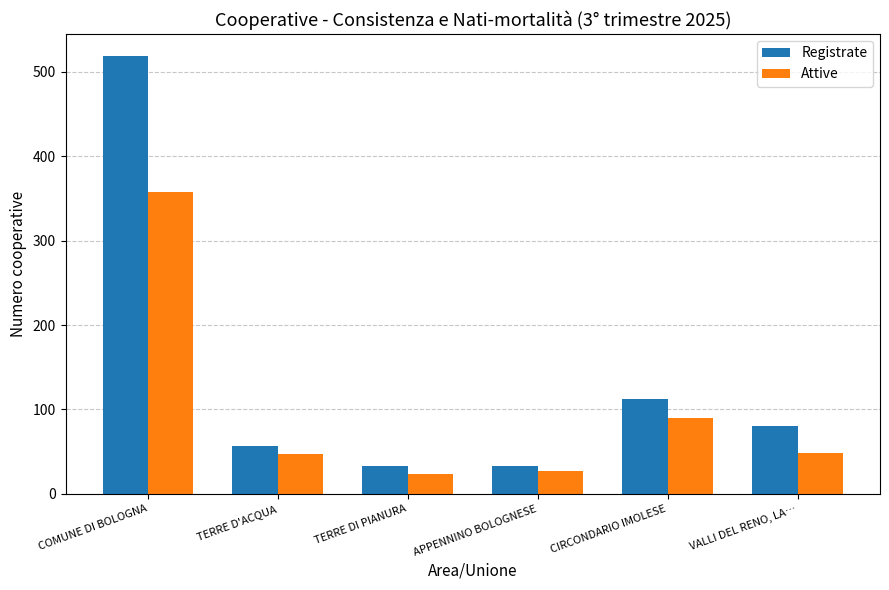

List the labels in order of Attive value, largest first.

COMUNE DI BOLOGNA, CIRCONDARIO IMOLESE, VALLI DEL RENO, LA…, TERRE D'ACQUA, APPENNINO BOLOGNESE, TERRE DI PIANURA